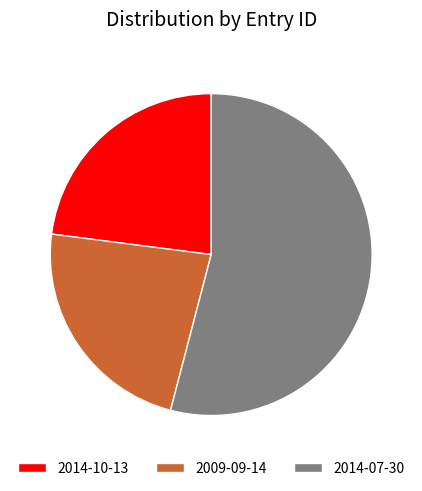

What is the largest slice in the pie chart?

2014-07-30